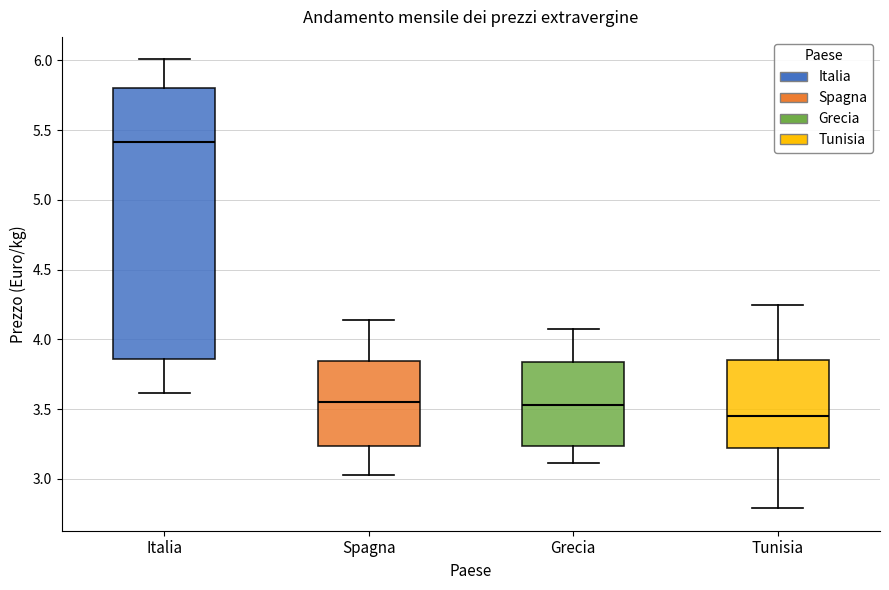

Reading left to right, read every box against the y-axis: the position of its median line, the range the box covers, and the ends of its whiskers. The values are not printed on the chart, so give them approximately, as read against the axis.

Italia: median 5.40, box 3.85 to 5.80, whiskers 3.60 to 6.00
Spagna: median 3.55, box 3.25 to 3.85, whiskers 3.05 to 4.15
Grecia: median 3.55, box 3.25 to 3.85, whiskers 3.10 to 4.10
Tunisia: median 3.45, box 3.25 to 3.85, whiskers 2.80 to 4.25